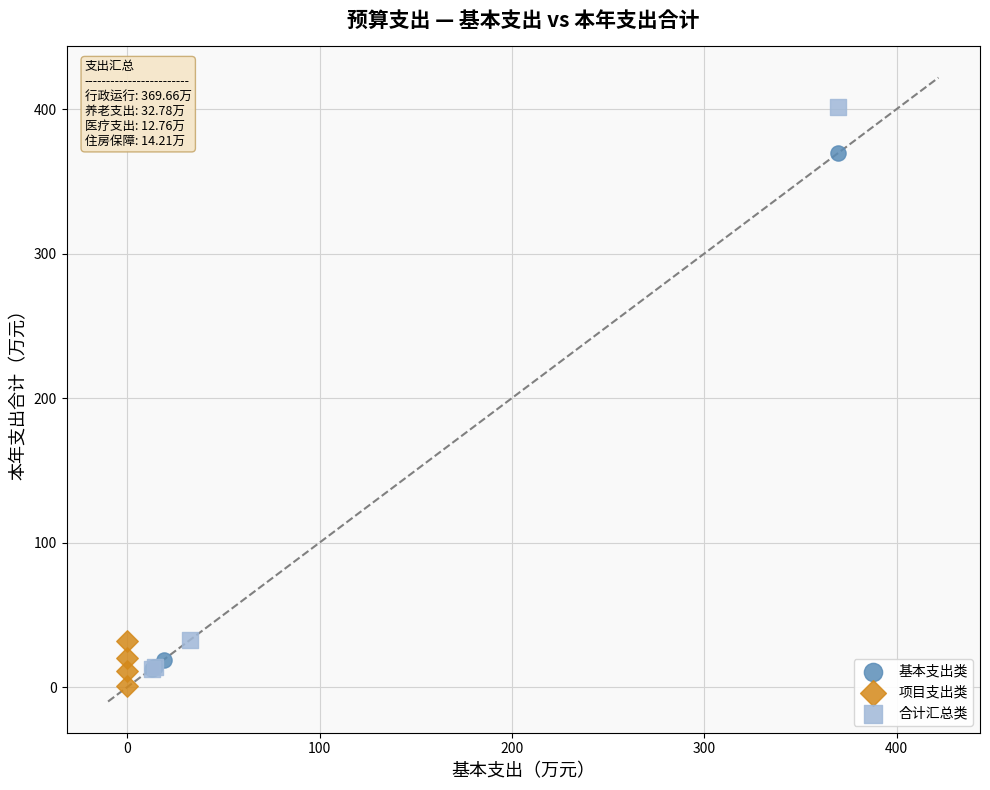

Which series reaches the maximum Y coordinate?

合计汇总类